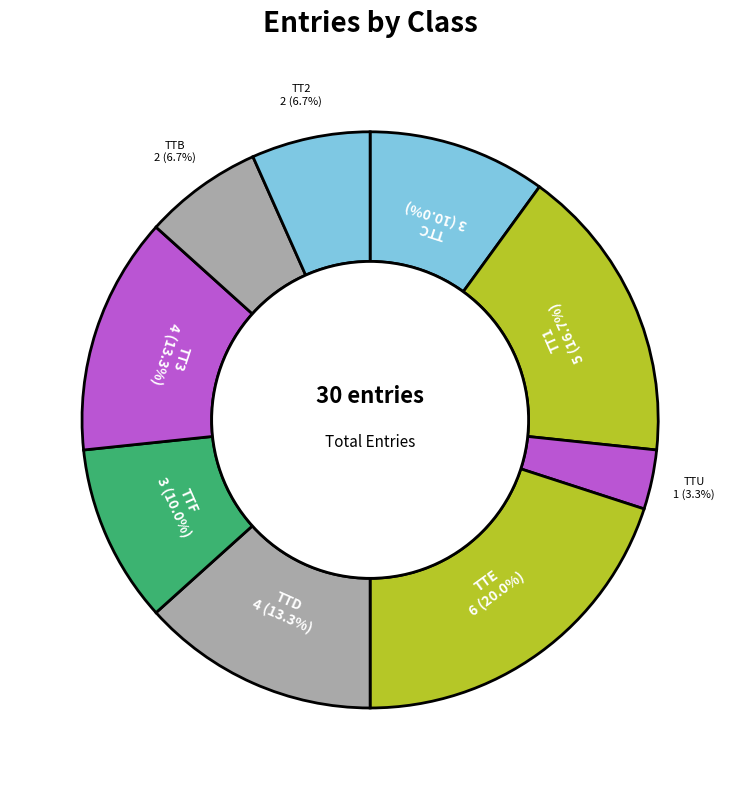

How many segments does this pie chart have?

9